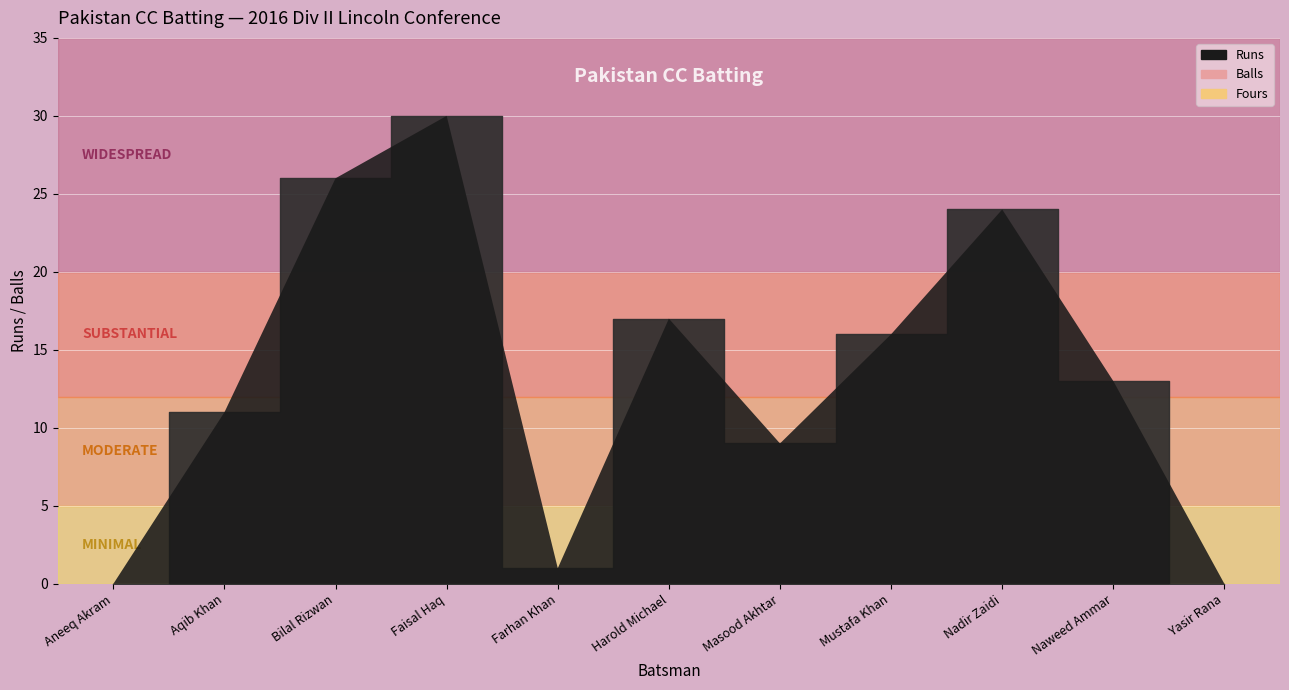

Where is the first local maximum for Runs?

Faisal Haq